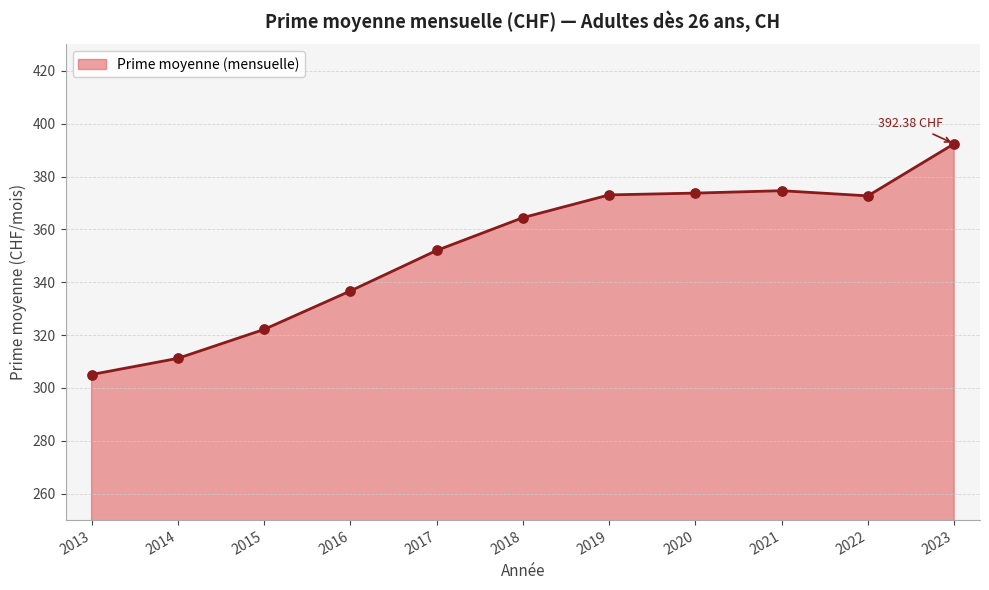

Approximately how many times larger is the value at 2021 compared to 2013?

1.2